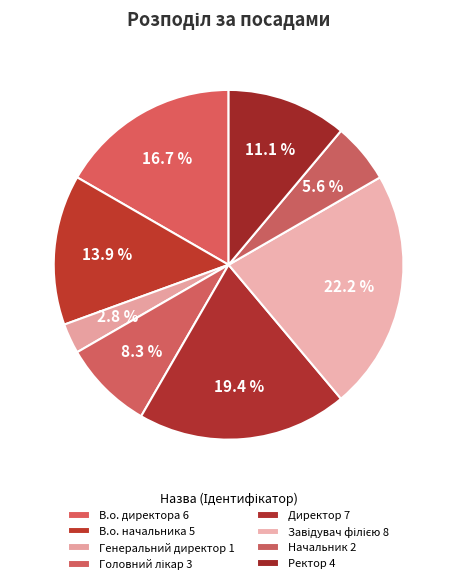

What is the ratio of the value at Ректор to the value at Генеральний директор?

4.0